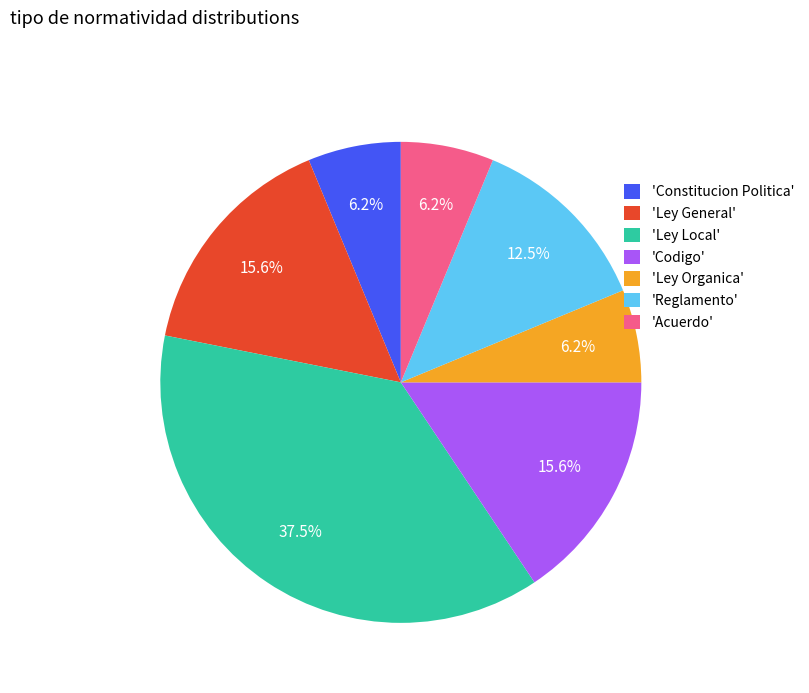

Which category has the biggest portion of the pie?

'Ley Local'